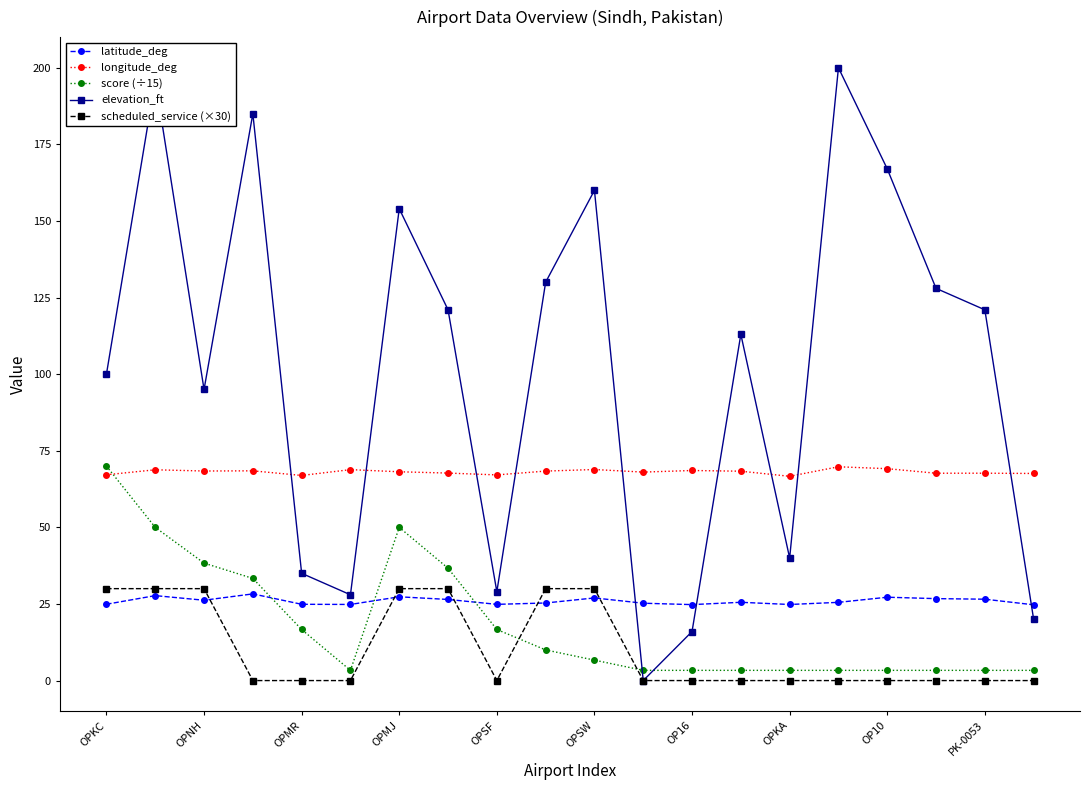

What is the difference between the second highest and minimum values in the scheduled_service (×30) series?

30.0